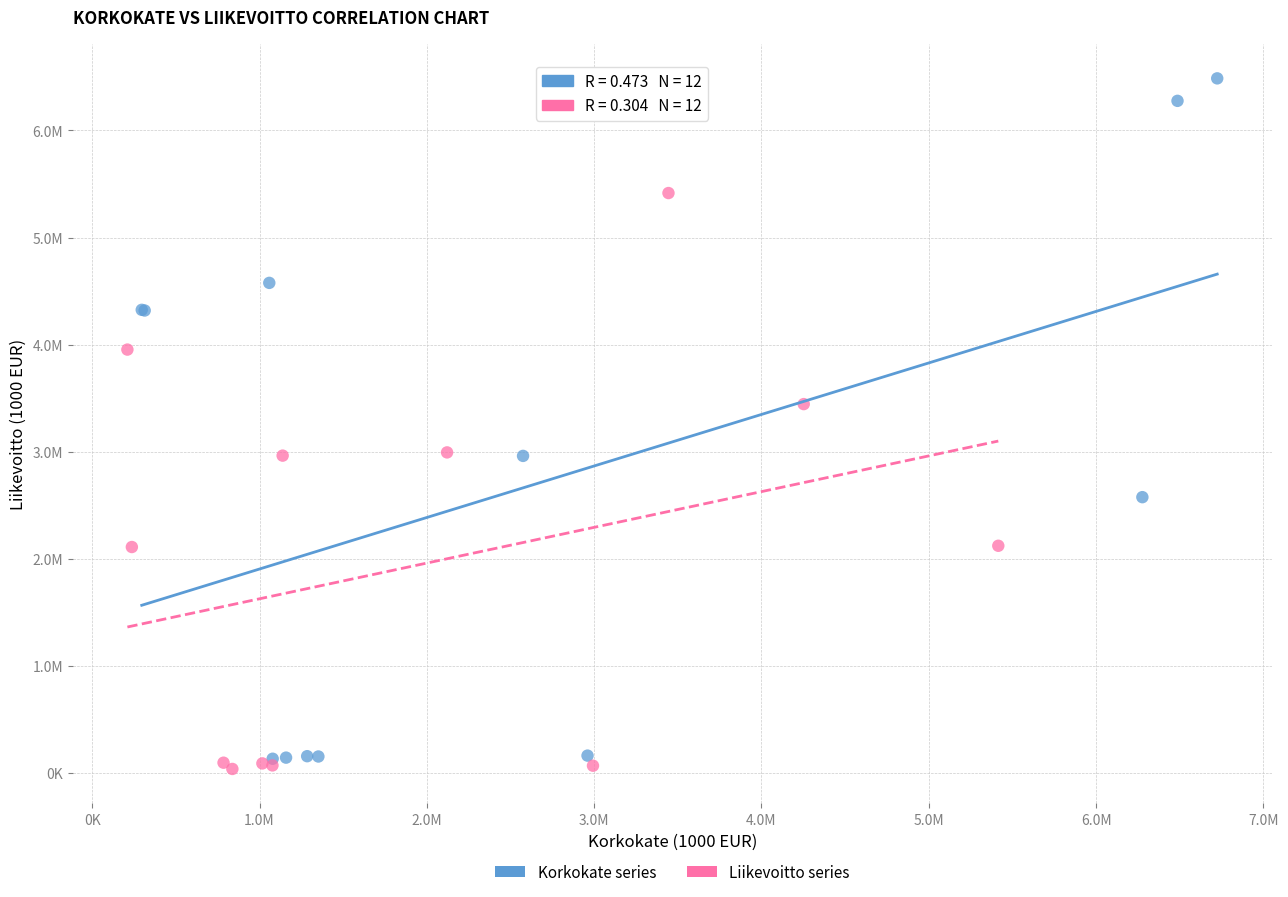

What are all the series names shown in the legend?

Korkokate series, Liikevoitto series